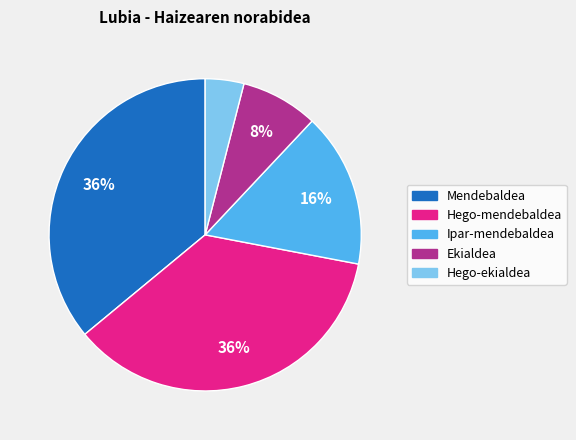

What is the ratio of the value at Mendebaldea to the value at Hego-ekialdea?

9.0